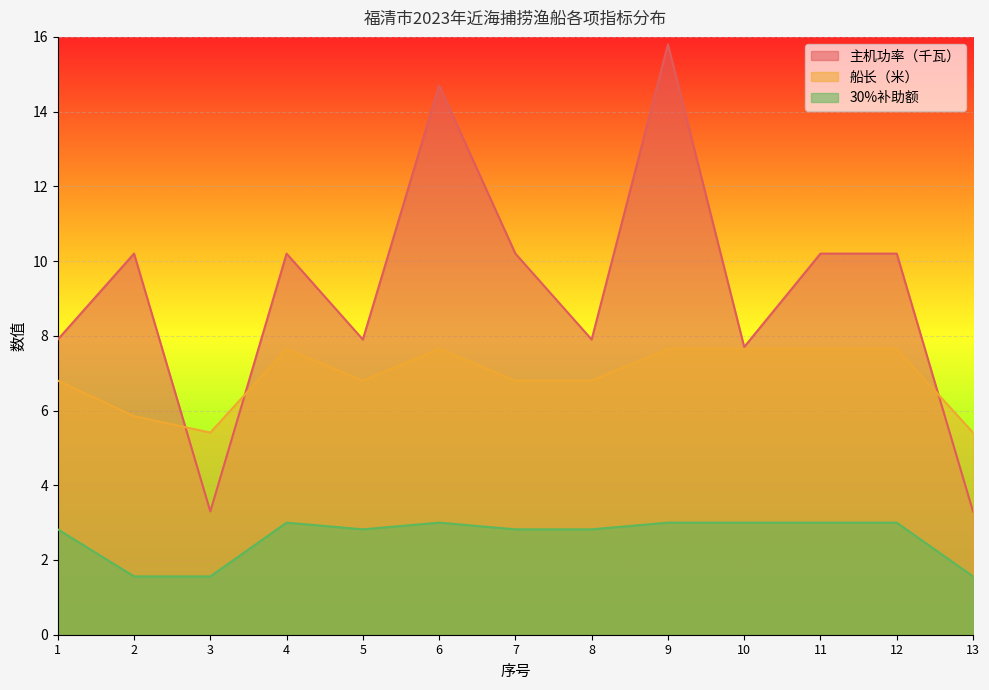

What are all the series names shown in the legend?

主机功率（千瓦）, 船长（米）, 30%补助额